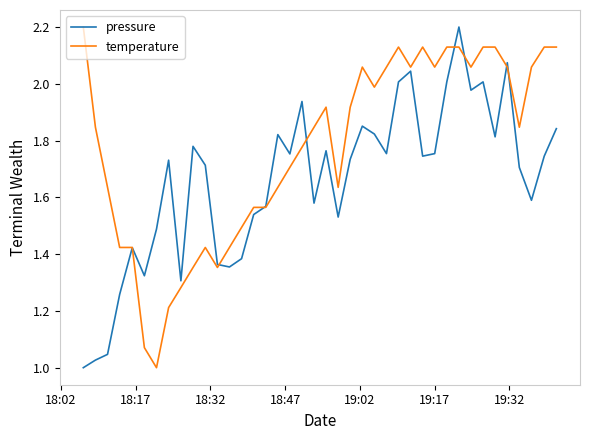

List the series in order of their overall mean, lowest first.

pressure, temperature